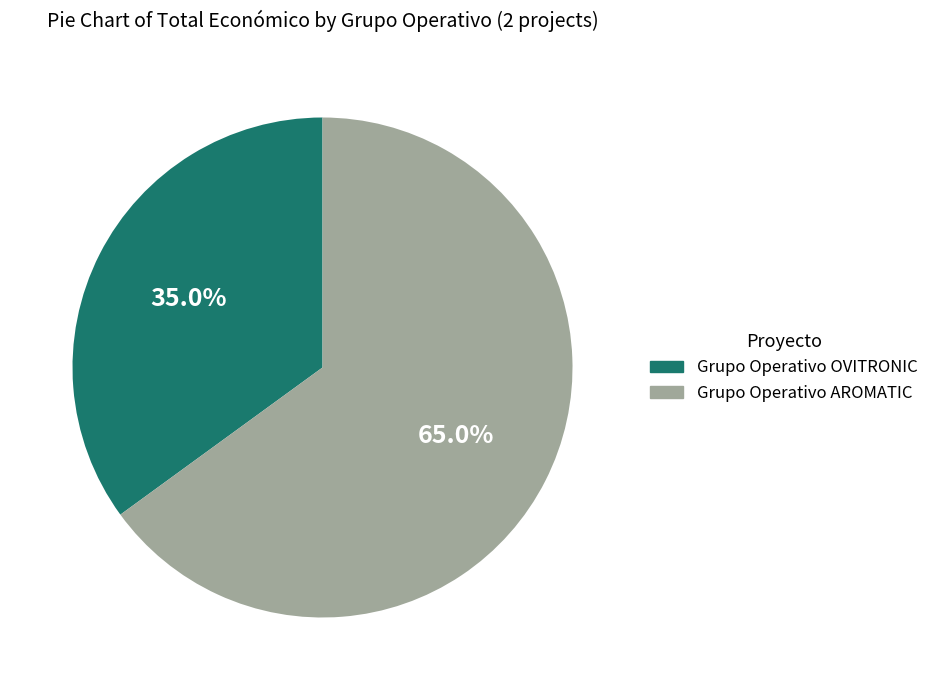

Rank the categories by value from lowest to highest.

Grupo Operativo OVITRONIC, Grupo Operativo AROMATIC